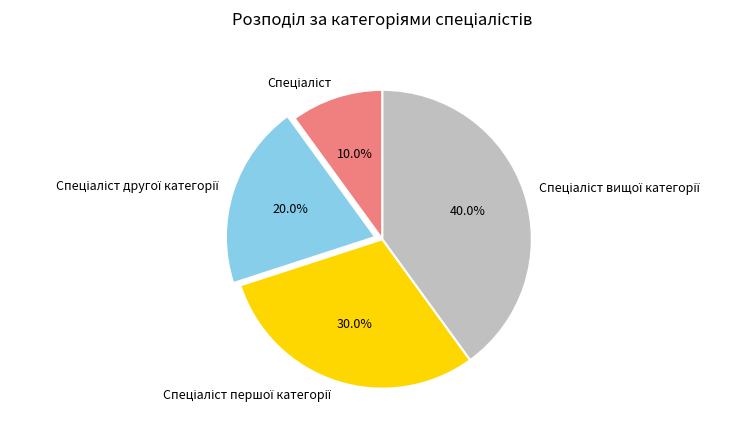

Does any single category account for the majority?

No